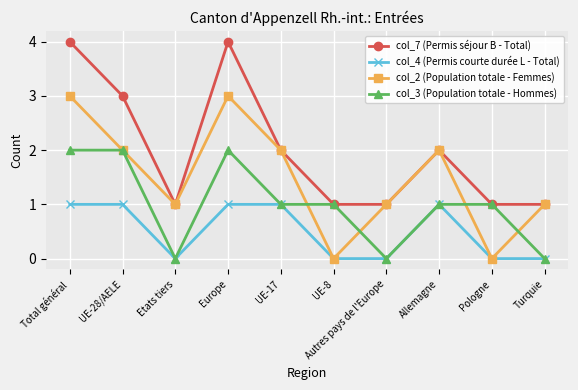

Rank the series by their maximum value, from lowest to highest.

col_4 (Permis courte durée L - Total), col_3 (Population totale - Hommes), col_2 (Population totale - Femmes), col_7 (Permis séjour B - Total)